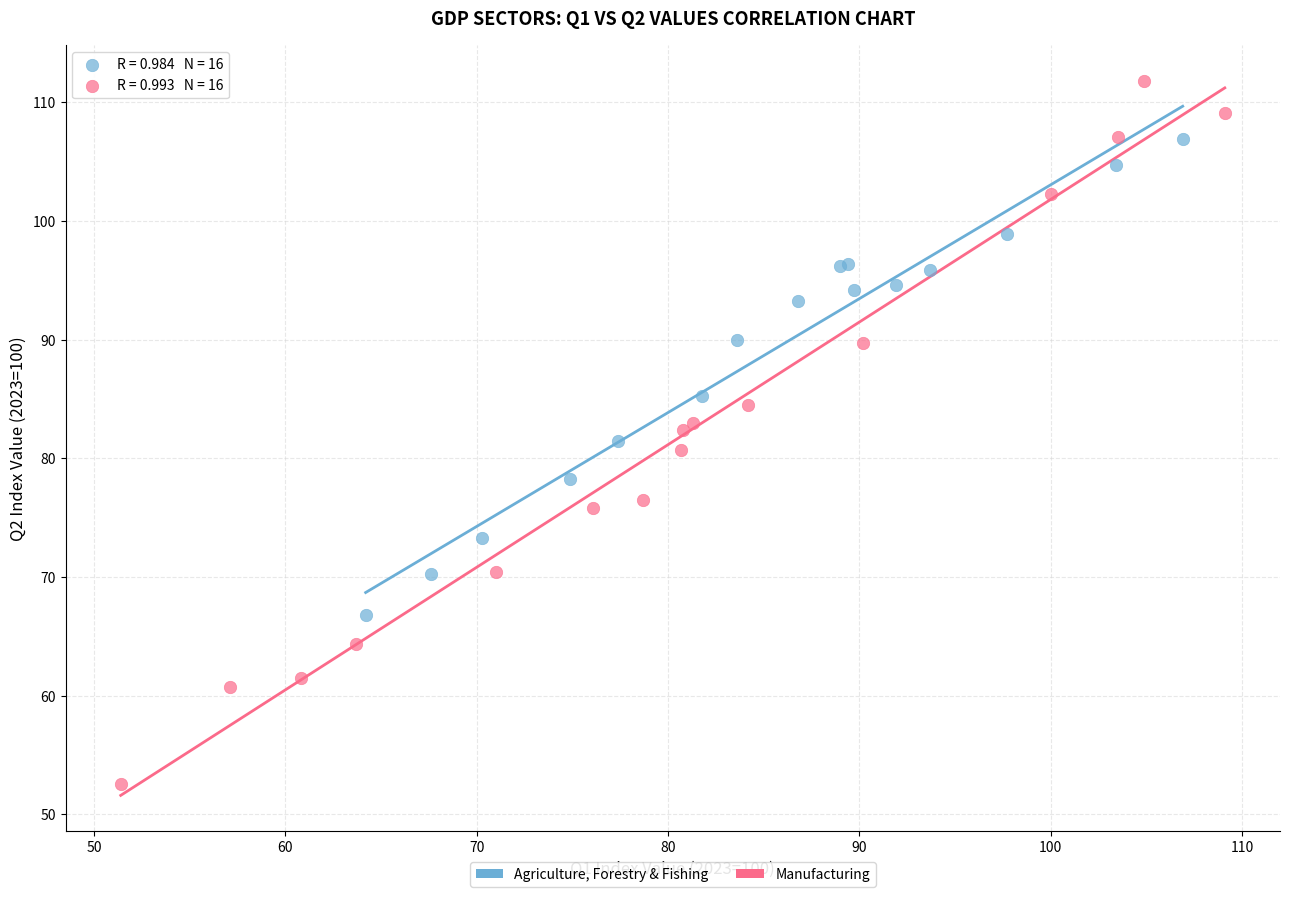

Which series has the widest spread of Y values?

Manufacturing